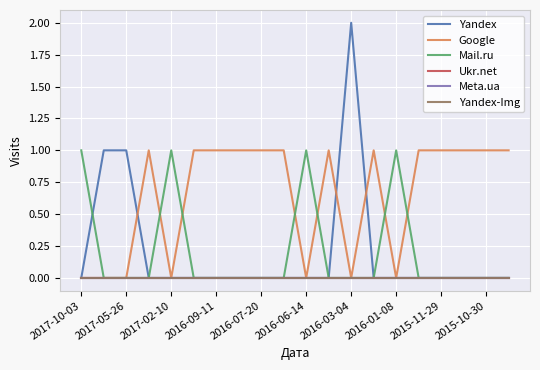

Is this an area chart (filled region under the line)?

No